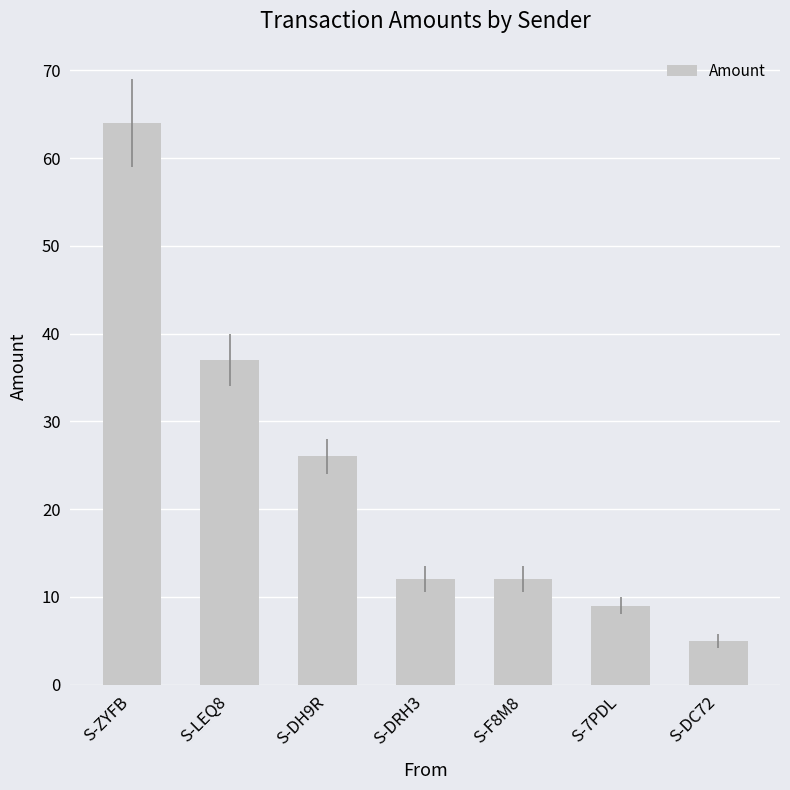

What is the approximate value at S-DRH3, to the nearest 10?

10